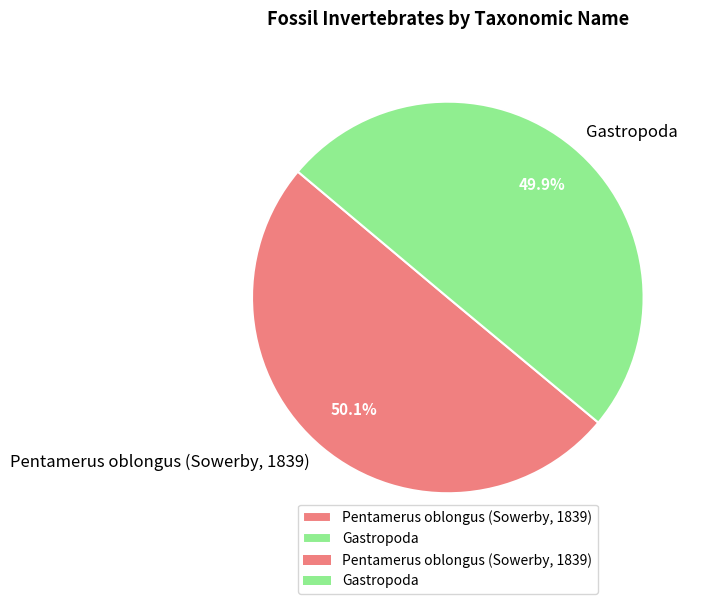

Rank the categories by value from highest to lowest.

Pentamerus oblongus (Sowerby, 1839), Gastropoda